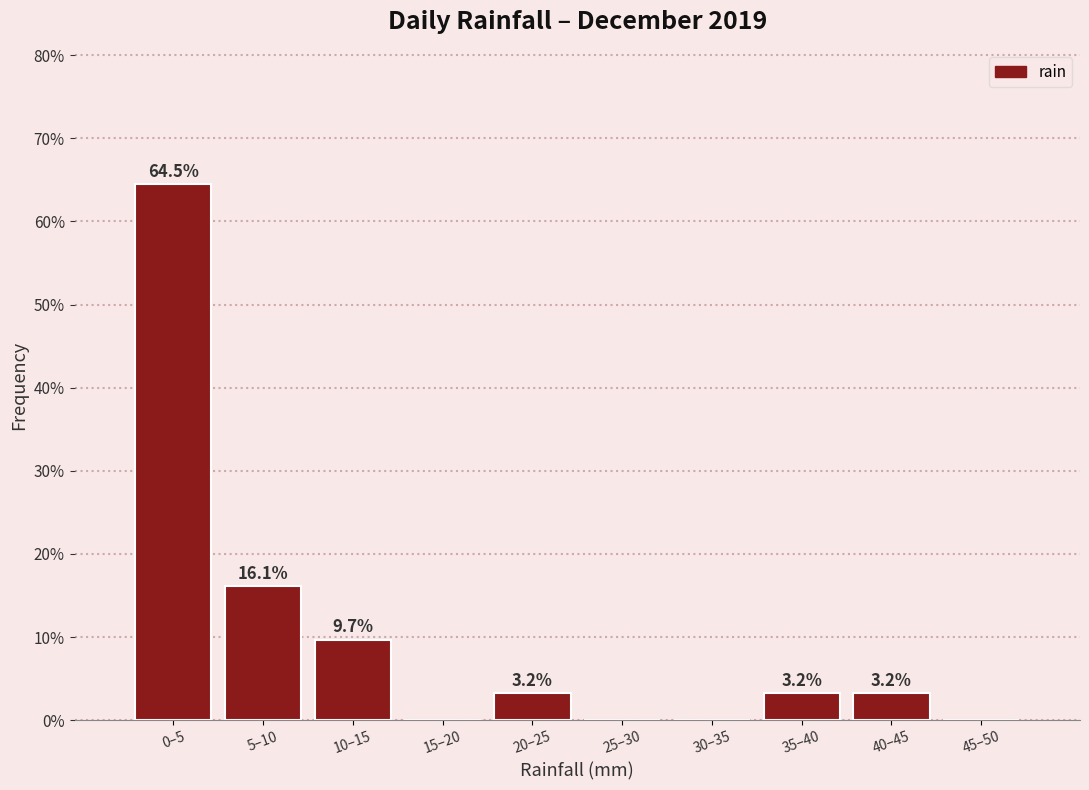

Reading left to right, list all the values displayed in this chart.

0–5=64.5	5–10=16.1	10–15=9.7	15–20=0.0	20–25=3.2	25–30=0.0	30–35=0.0	35–40=3.2	40–45=3.2	45–50=0.0